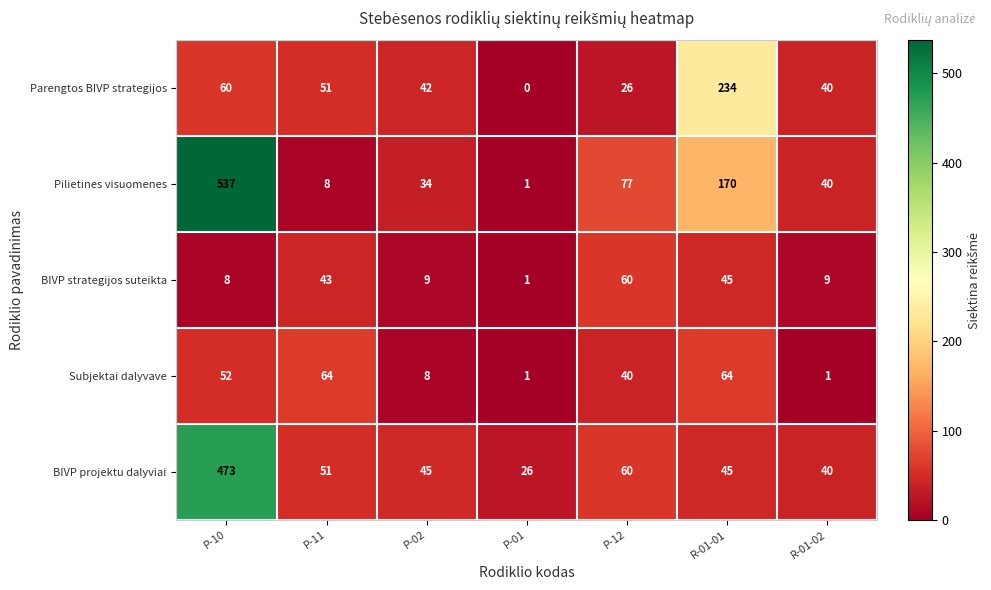

What is the total value across all series at P-11?

217